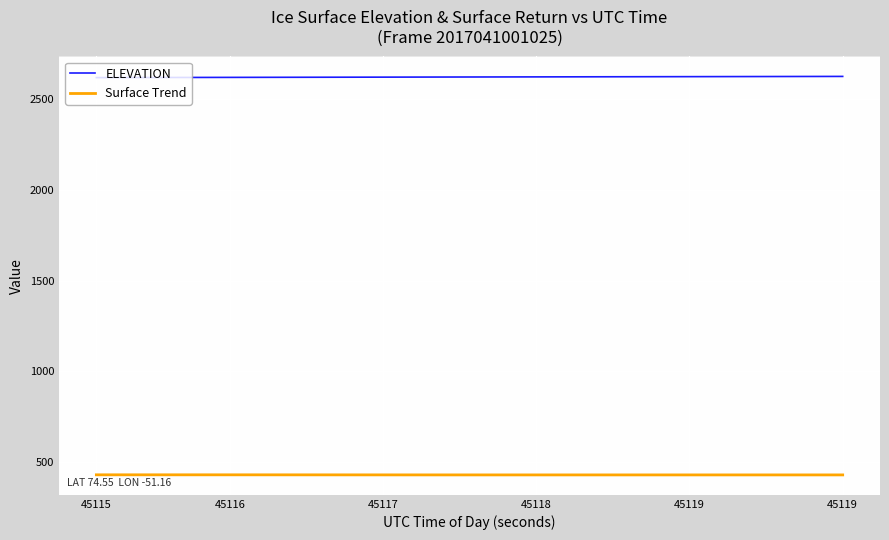

Rank the series by their average value, from lowest to highest.

Surface Trend, ELEVATION